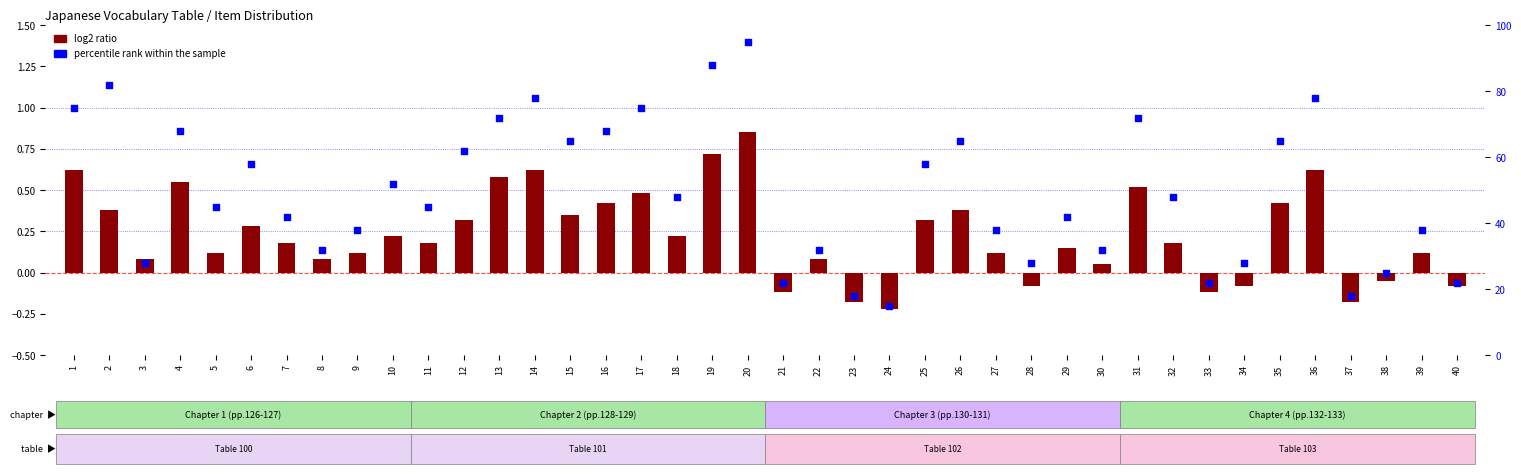

Which series has the largest Y range (max minus min)?

percentile rank within the sample